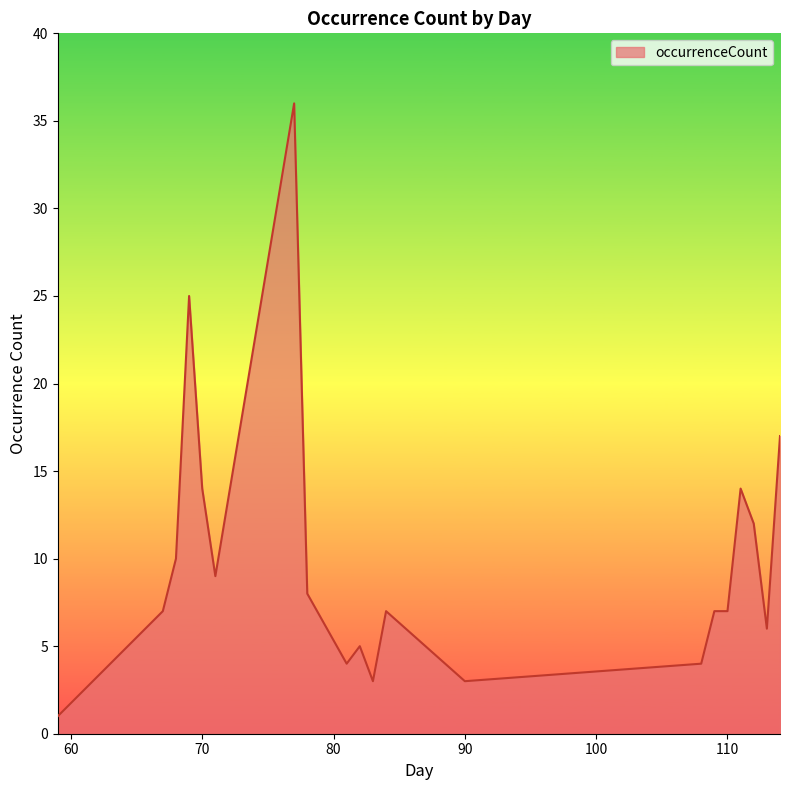

How many lines are shown in the chart?

1